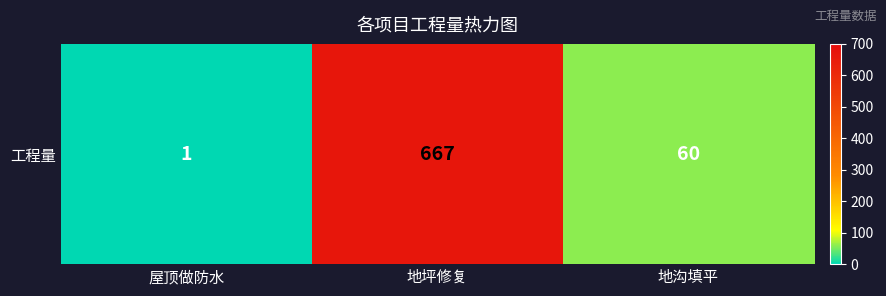

How many values exceed 60?

1